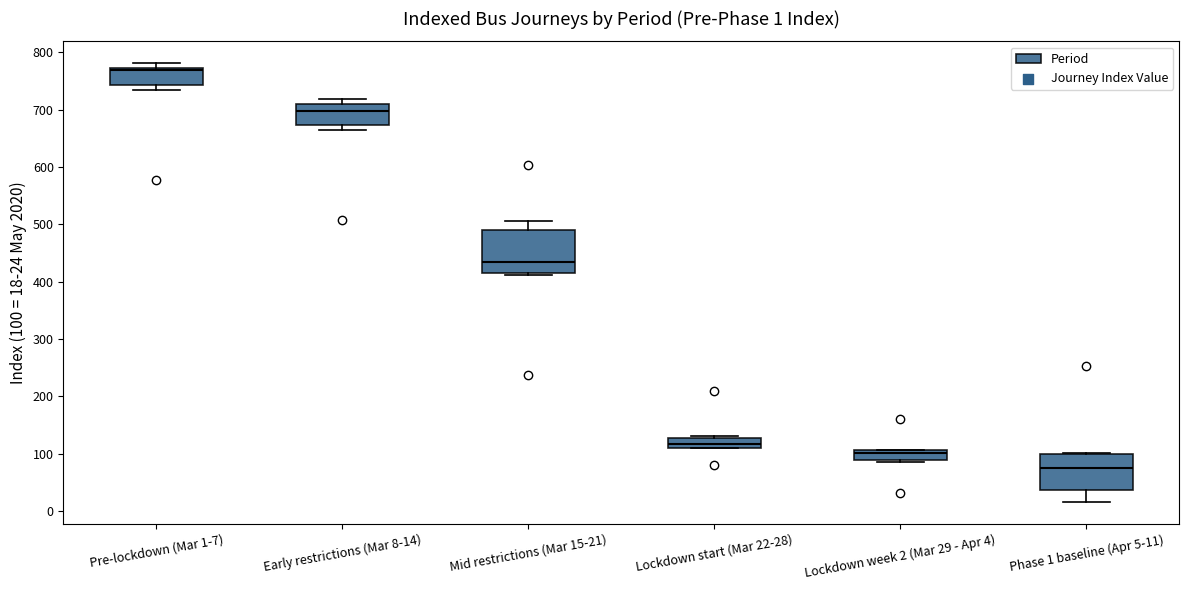

Which box has the lowest median line?

Phase 1 baseline (Apr 5-11)